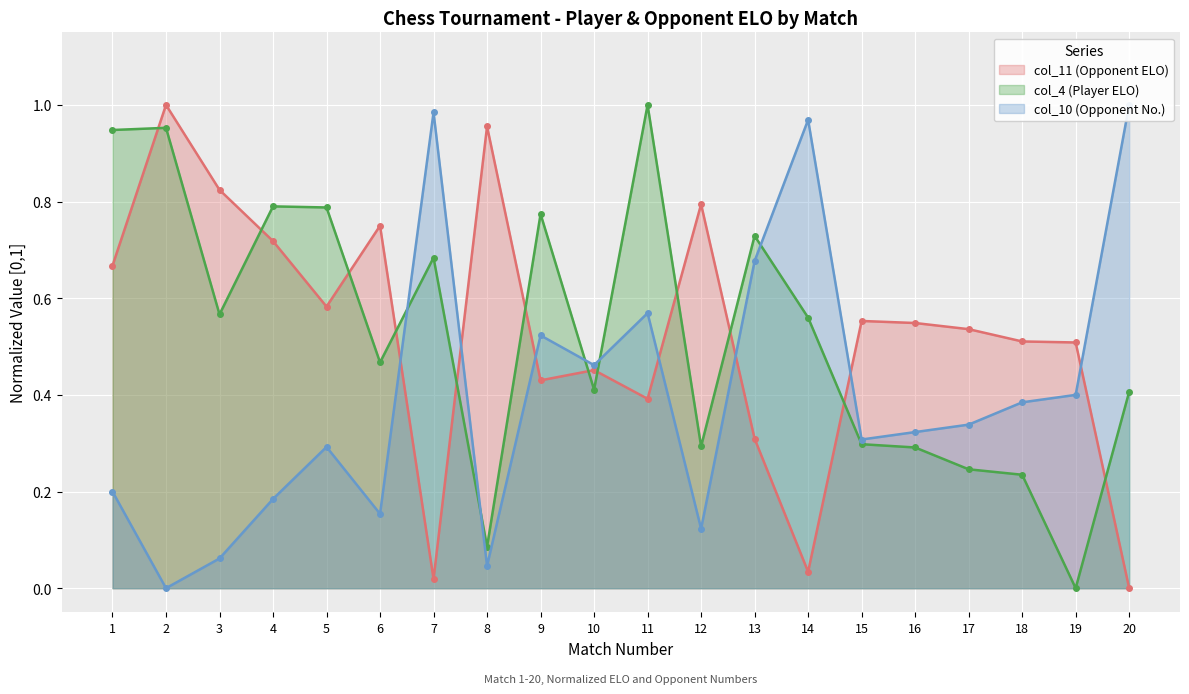

What is the difference between the col_4 (Player ELO) values at 8 and 16?

0.2